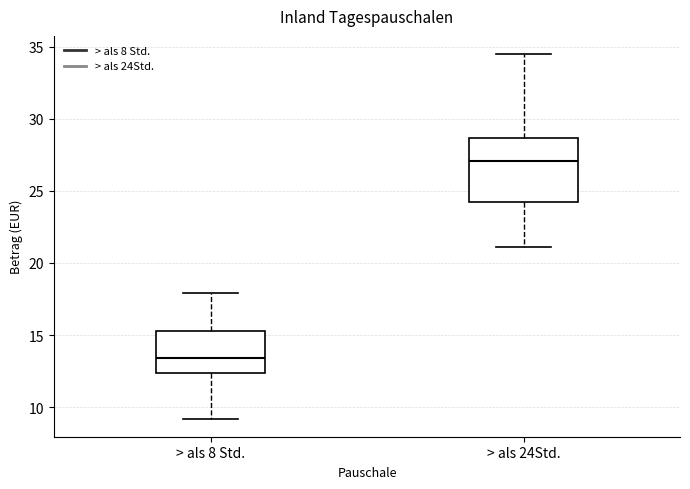

Which box is the tallest, from its lower edge to its upper edge?

> als 24Std.